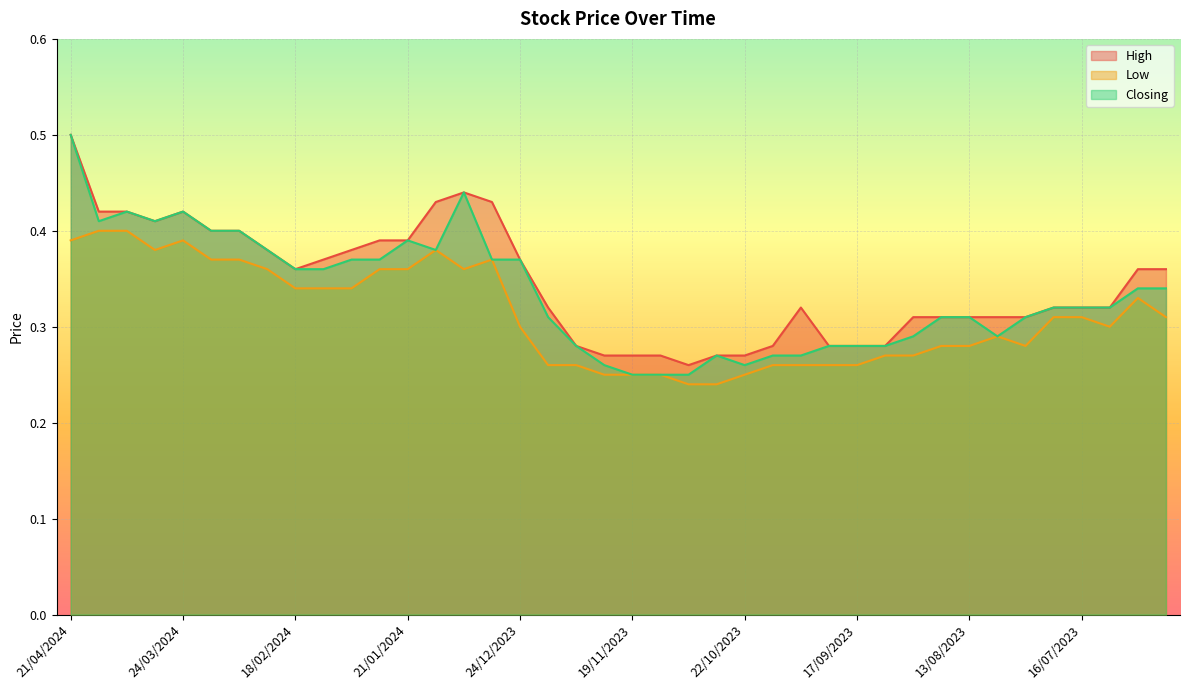

Reading right to left, extract all data points from this chart.

High: 18/06/2023=0.4	25/06/2023=0.4	09/07/2023=0.3	16/07/2023=0.3	23/07/2023=0.3	30/07/2023=0.3	06/08/2023=0.3	13/08/2023=0.3	20/08/2023=0.3	27/08/2023=0.3	10/09/2023=0.3	17/09/2023=0.3	24/09/2023=0.3	08/10/2023=0.3	15/10/2023=0.3	22/10/2023=0.3	29/10/2023=0.3	05/11/2023=0.3	12/11/2023=0.3	19/11/2023=0.3	26/11/2023=0.3	10/12/2023=0.3	17/12/2023=0.3	24/12/2023=0.4	31/12/2023=0.4	07/01/2024=0.4	14/01/2024=0.4	21/01/2024=0.4	28/01/2024=0.4	04/02/2024=0.4	11/02/2024=0.4	18/02/2024=0.4	25/02/2024=0.4	10/03/2024=0.4	17/03/2024=0.4	24/03/2024=0.4	31/03/2024=0.4	07/04/2024=0.4	14/04/2024=0.4	21/04/2024=0.5
Low: 18/06/2023=0.3	25/06/2023=0.3	09/07/2023=0.3	16/07/2023=0.3	23/07/2023=0.3	30/07/2023=0.3	06/08/2023=0.3	13/08/2023=0.3	20/08/2023=0.3	27/08/2023=0.3	10/09/2023=0.3	17/09/2023=0.3	24/09/2023=0.3	08/10/2023=0.3	15/10/2023=0.3	22/10/2023=0.2	29/10/2023=0.2	05/11/2023=0.2	12/11/2023=0.2	19/11/2023=0.2	26/11/2023=0.2	10/12/2023=0.3	17/12/2023=0.3	24/12/2023=0.3	31/12/2023=0.4	07/01/2024=0.4	14/01/2024=0.4	21/01/2024=0.4	28/01/2024=0.4	04/02/2024=0.3	11/02/2024=0.3	18/02/2024=0.3	25/02/2024=0.4	10/03/2024=0.4	17/03/2024=0.4	24/03/2024=0.4	31/03/2024=0.4	07/04/2024=0.4	14/04/2024=0.4	21/04/2024=0.4
Closing: 18/06/2023=0.3	25/06/2023=0.3	09/07/2023=0.3	16/07/2023=0.3	23/07/2023=0.3	30/07/2023=0.3	06/08/2023=0.3	13/08/2023=0.3	20/08/2023=0.3	27/08/2023=0.3	10/09/2023=0.3	17/09/2023=0.3	24/09/2023=0.3	08/10/2023=0.3	15/10/2023=0.3	22/10/2023=0.3	29/10/2023=0.3	05/11/2023=0.2	12/11/2023=0.2	19/11/2023=0.2	26/11/2023=0.3	10/12/2023=0.3	17/12/2023=0.3	24/12/2023=0.4	31/12/2023=0.4	07/01/2024=0.4	14/01/2024=0.4	21/01/2024=0.4	28/01/2024=0.4	04/02/2024=0.4	11/02/2024=0.4	18/02/2024=0.4	25/02/2024=0.4	10/03/2024=0.4	17/03/2024=0.4	24/03/2024=0.4	31/03/2024=0.4	07/04/2024=0.4	14/04/2024=0.4	21/04/2024=0.5